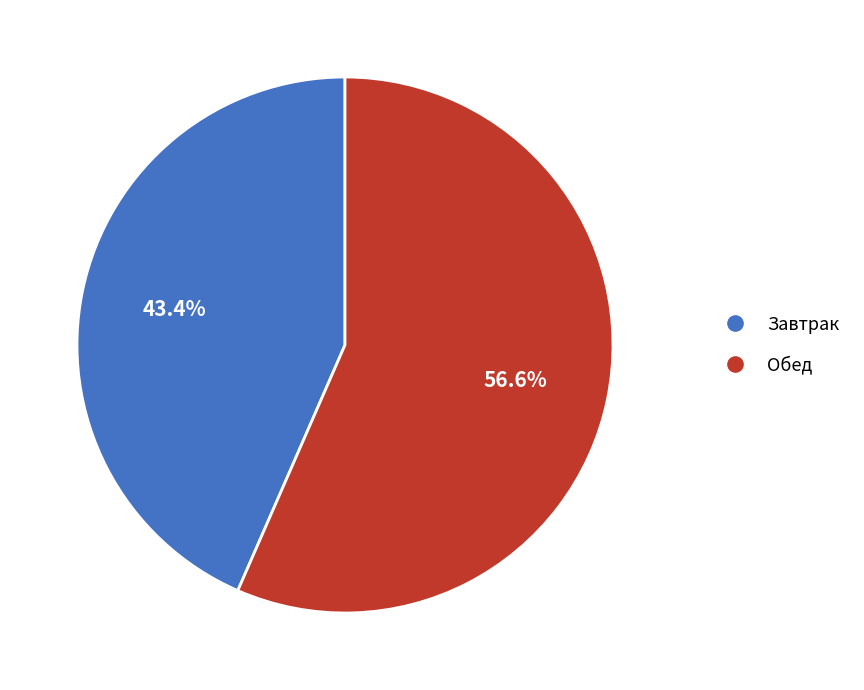

To the nearest percent, what is the combined percentage of Завтрак and Обед?

100%